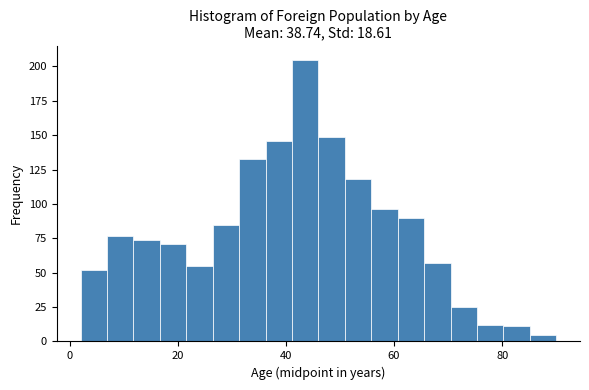

Around what value on the x-axis is the tallest bar? Give the approximate position of its centre, as read against the axis.

44